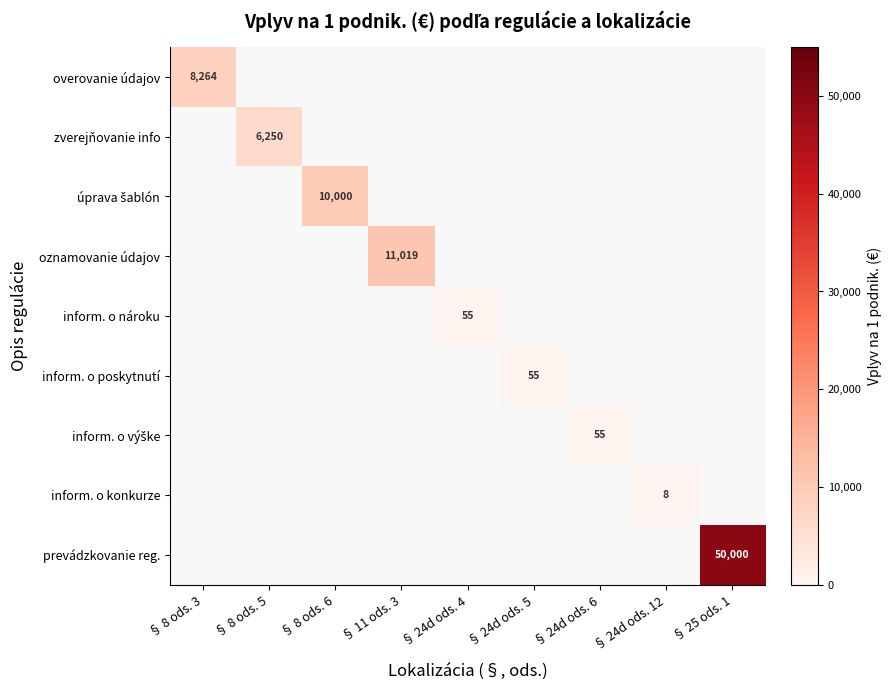

What is the smallest value displayed?

8.3